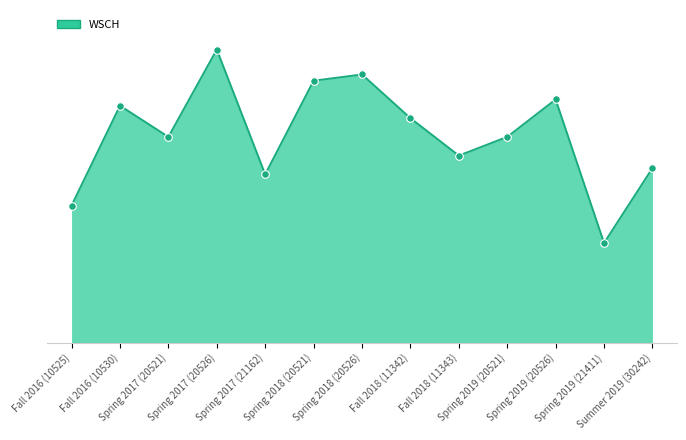

What is the ratio of the value at Spring 2017 (21162) to the value at Spring 2019 (21411)?

1.7